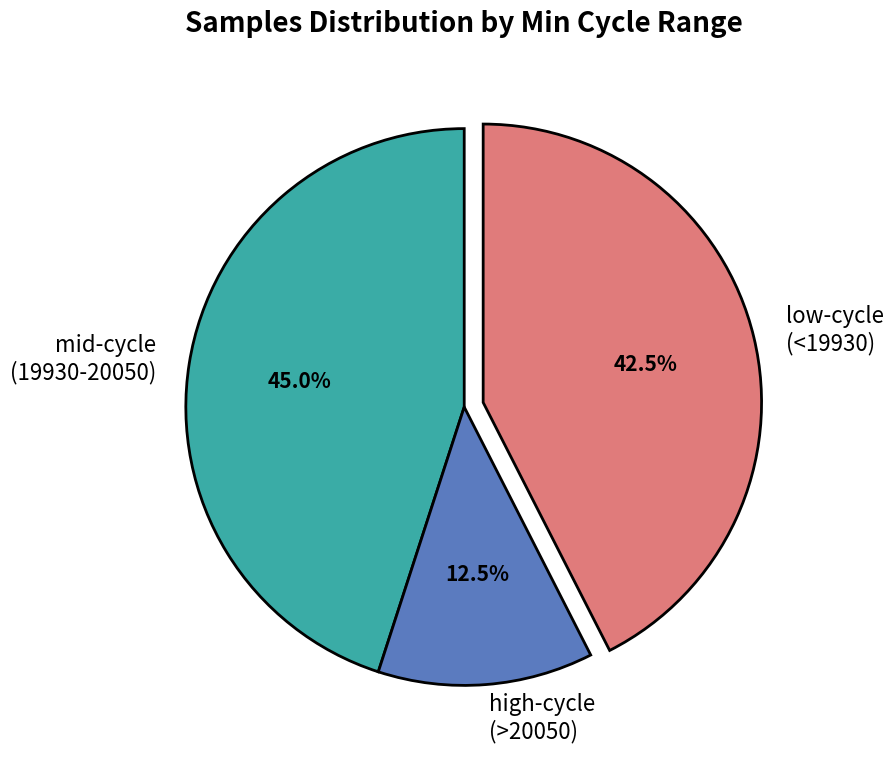

Is there a majority slice in this chart?

No